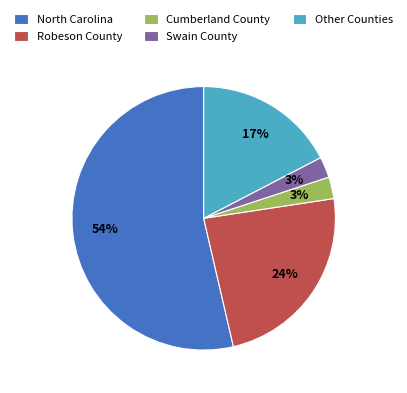

Which category has the biggest portion of the pie?

North Carolina